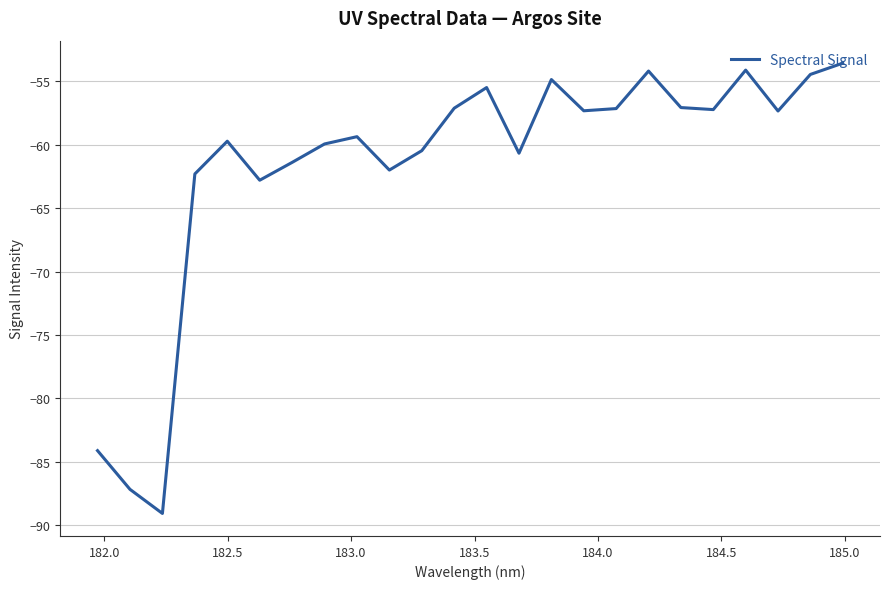

What is the smallest value displayed?

-89.1